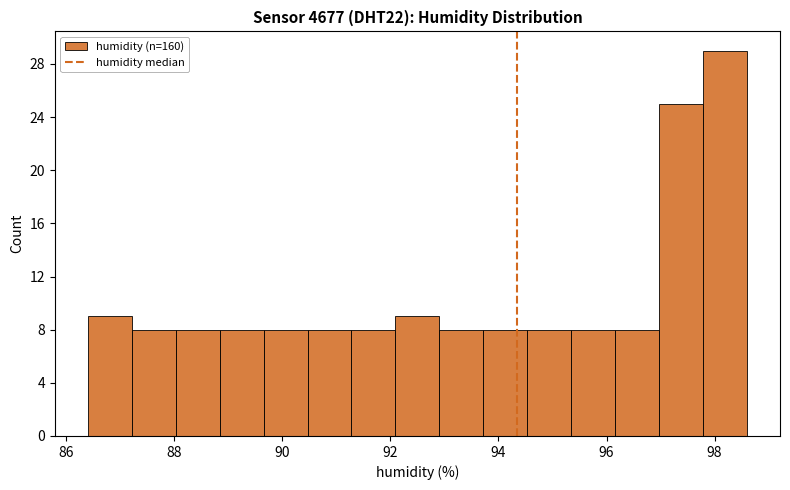

Reading left to right, list every bar in this chart as the range it spans on the x-axis followed by its height. Neither the bar edges nor the heights are printed on the chart, so give them approximately, as read against the axes.

86.4 to 87.2: 9
87.2 to 88.0: 8
88.0 to 88.8: 8
88.8 to 89.6: 8
89.6 to 90.4: 8
90.4 to 91.2: 8
91.2 to 92.0: 8
92.0 to 93.0: 9
93.0 to 93.8: 8
93.8 to 94.6: 8
94.6 to 95.4: 8
95.4 to 96.2: 8
96.2 to 97.0: 8
97.0 to 97.8: 25
97.8 to 98.6: 29